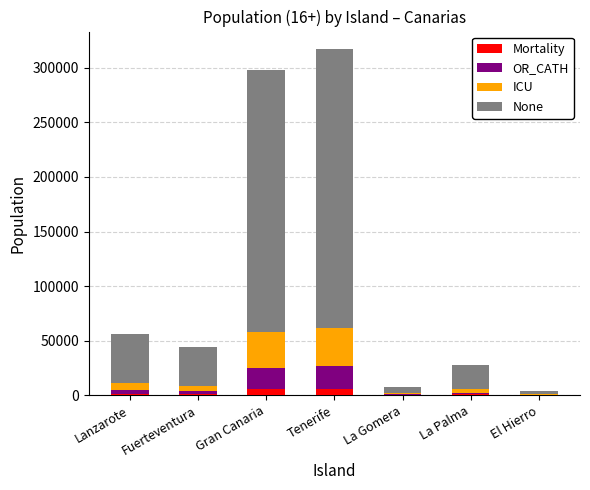

What are all the series names shown in the legend?

Mortality, OR_CATH, ICU, None